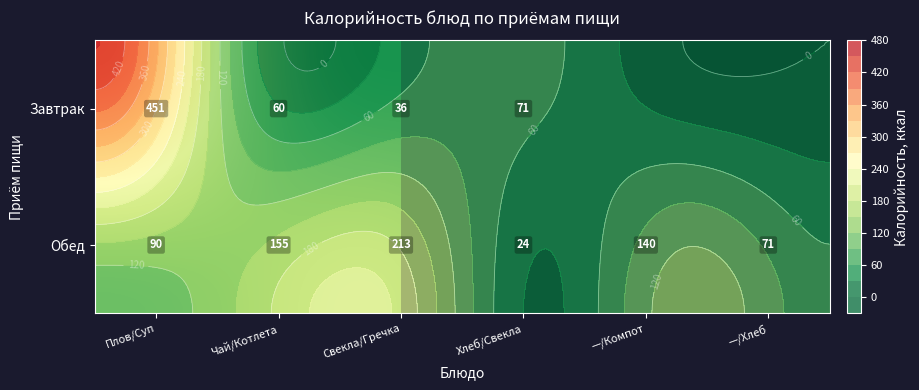

Which has a higher value, Свекла/Гречка or Хлеб/Свекла?

Хлеб/Свекла